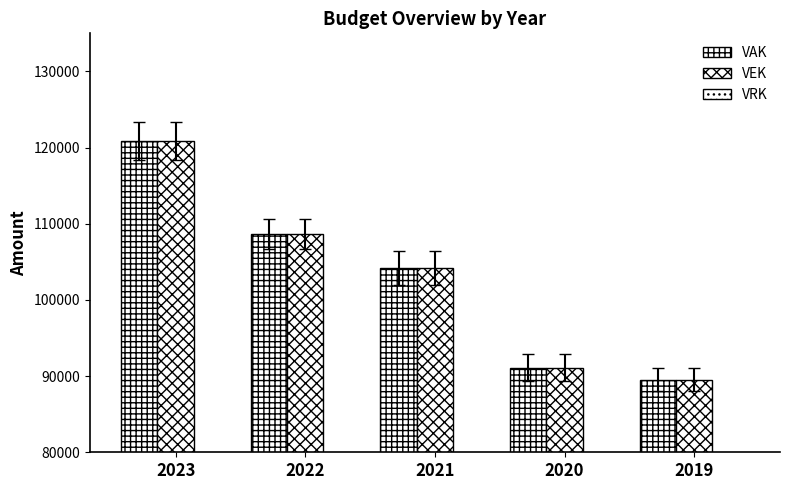

Does the chart contain stacked bars?

No